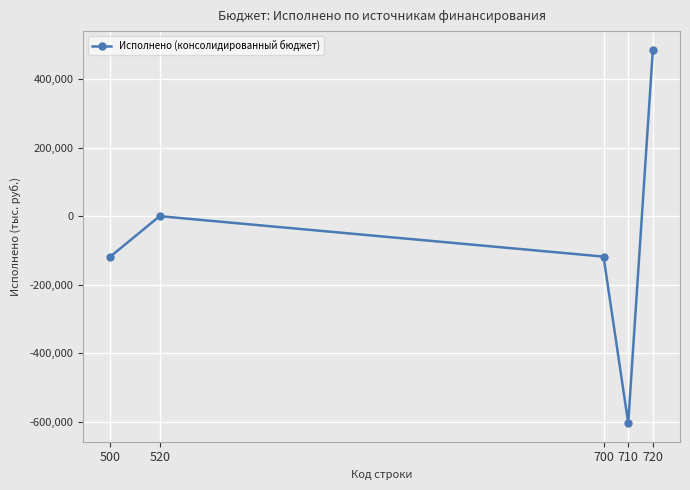

Reading left to right, extract all data points from this chart.

-117862.9	0.0	-117862.9	-602683.2	484820.3